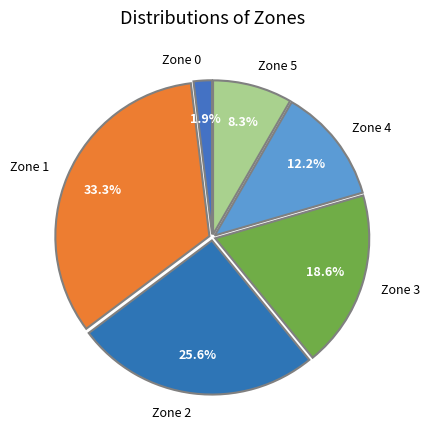

How many slices are in this pie chart?

6